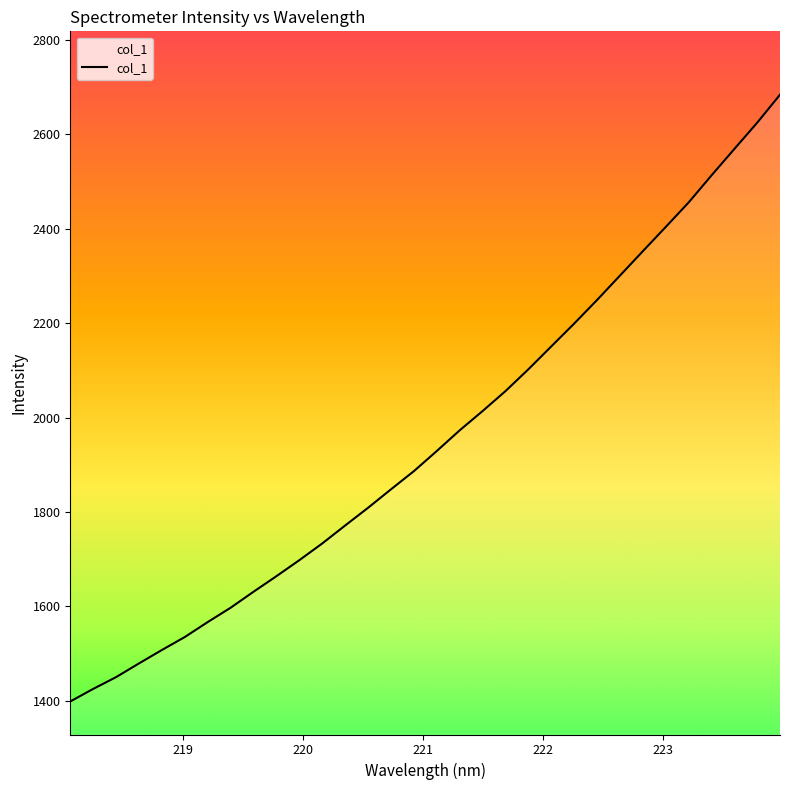

Count the number of data series in this chart.

1